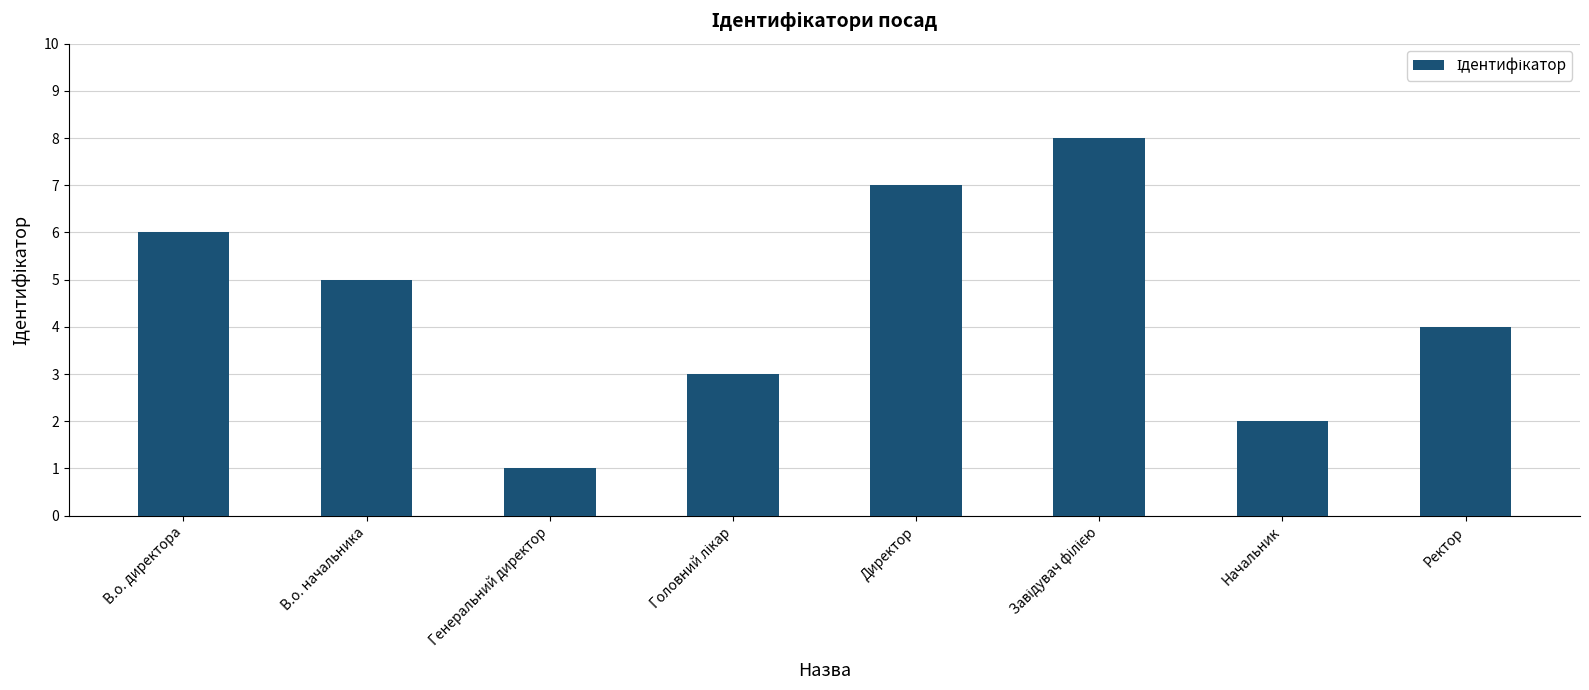

How many values are between 3 and 7?

5